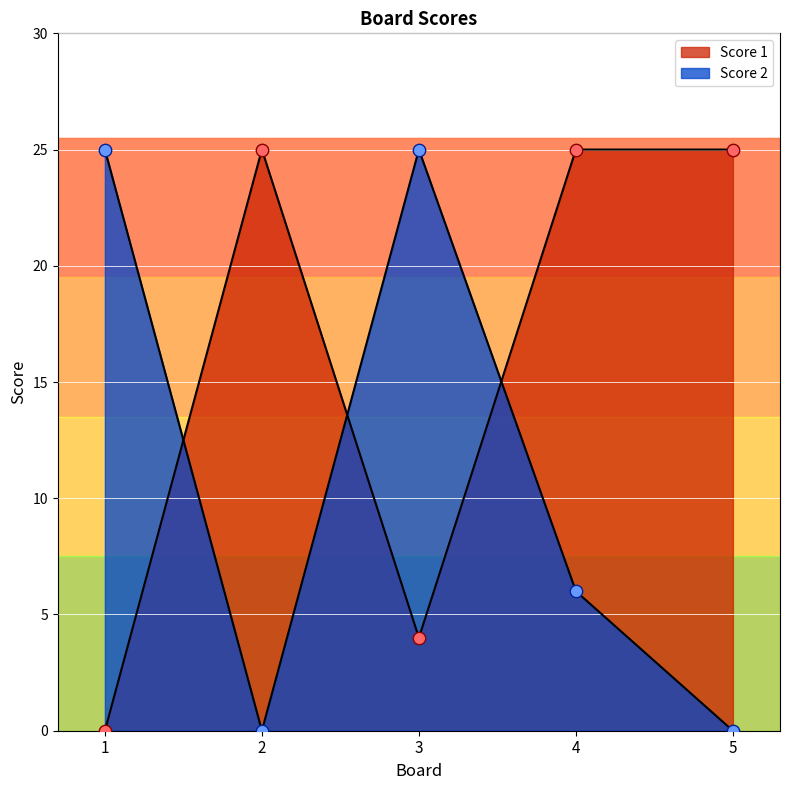

Is the value of Score 2 at 3 greater than the value of Score 1 at 2?

No